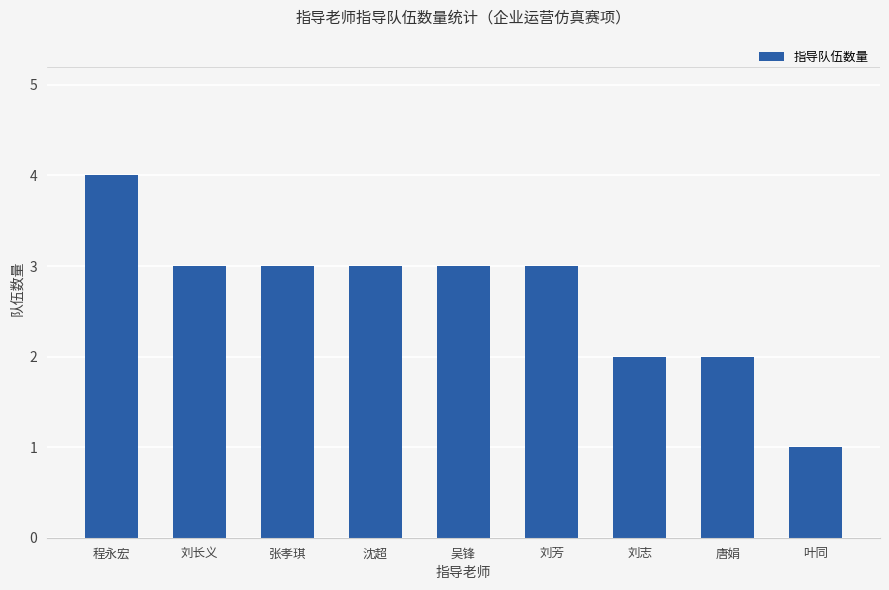

What is the greatest value displayed?

4